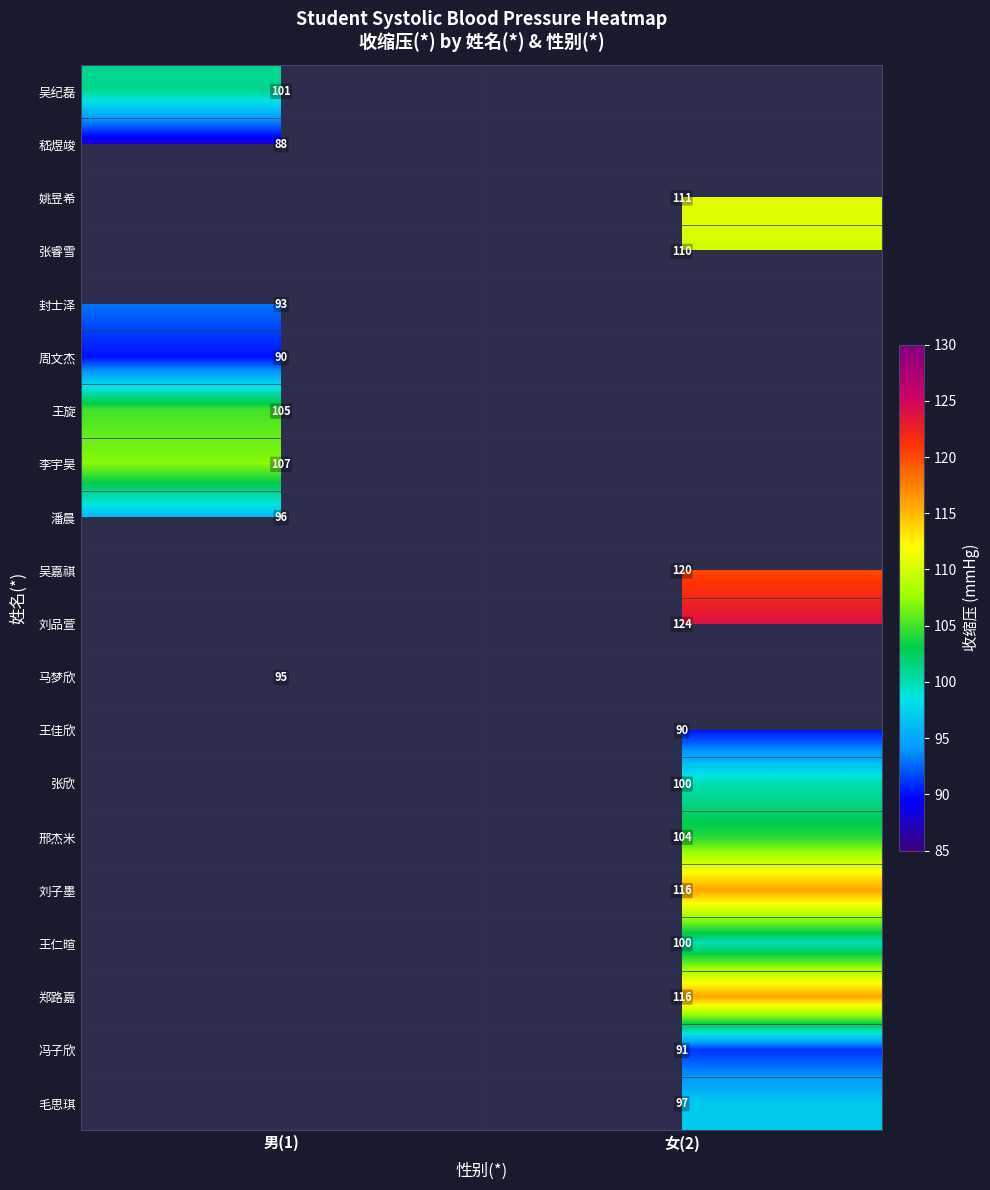

Is it true that 毛思琪 equals 97 at 女(2)?

True